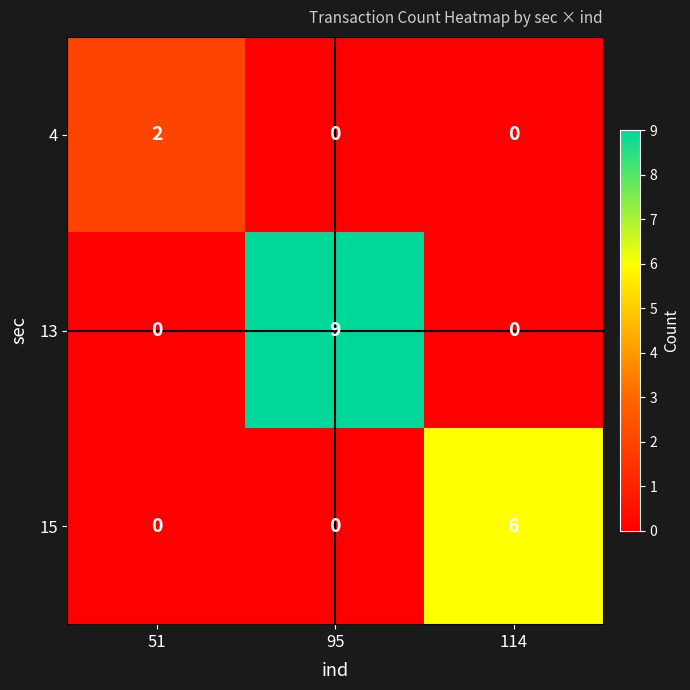

Which category has the highest value across all series?

95